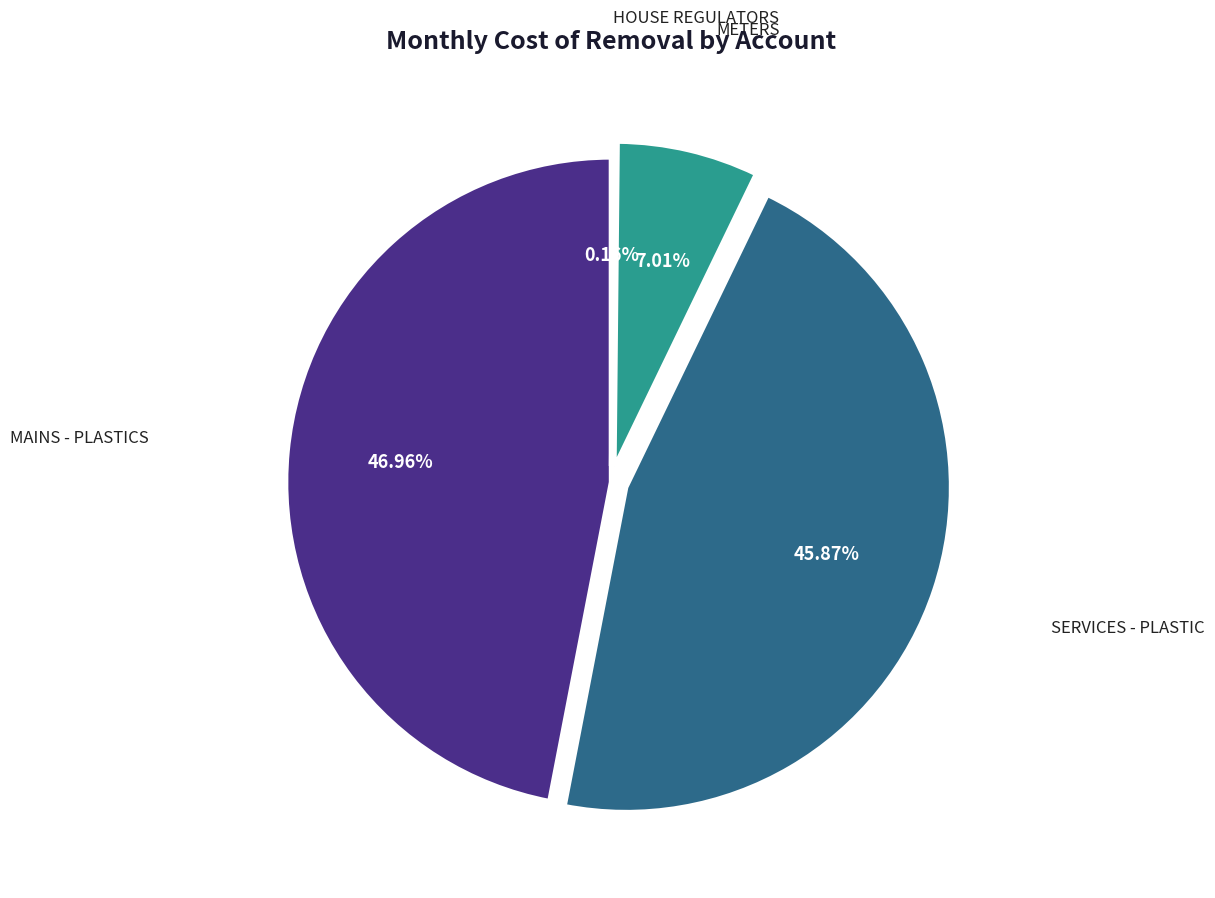

Does MAINS - PLASTICS represent more than half of the total?

No